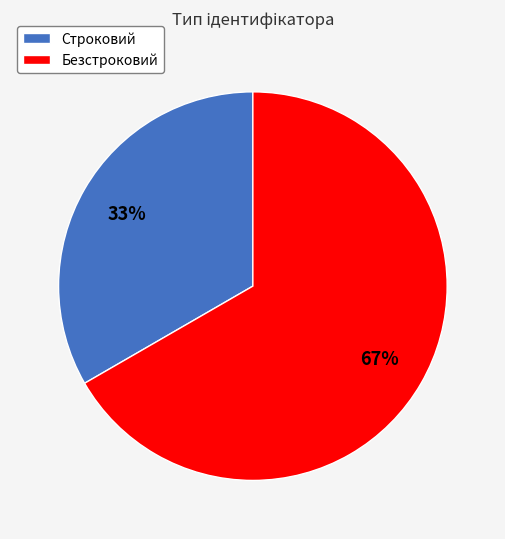

Which category has the smallest portion of the pie?

Строковий